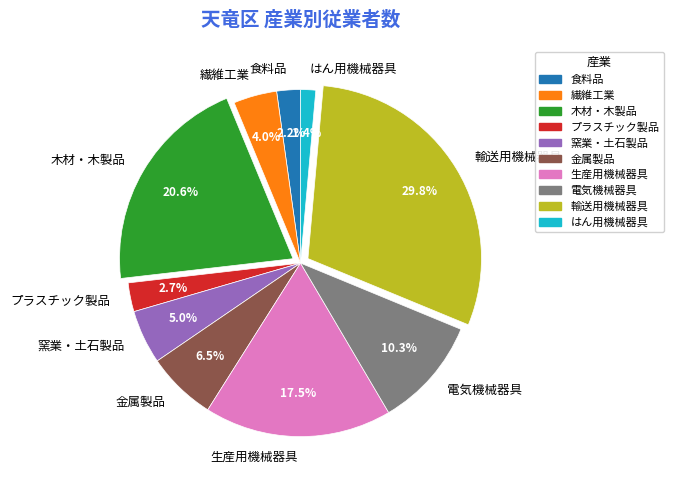

Combined, what portion of the pie is はん用機械器具 and 食料品?

3.6%